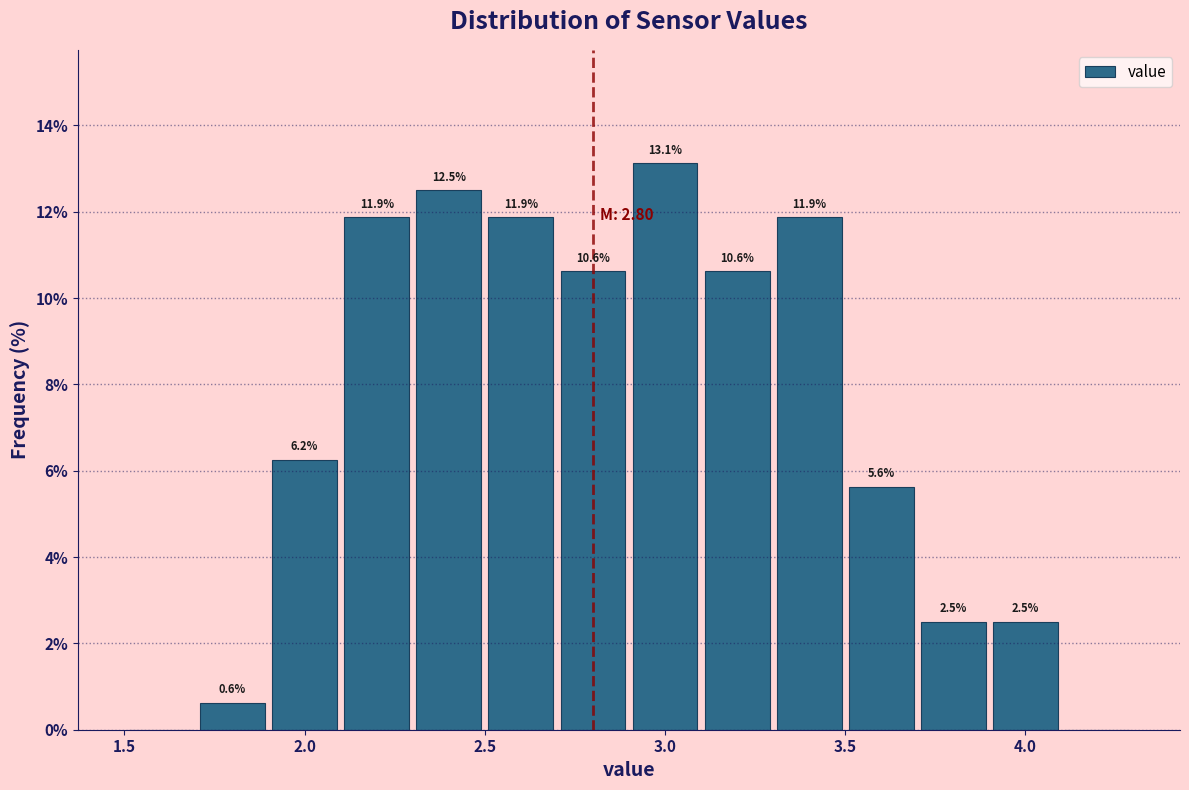

Which range on the x-axis has the tallest bar?

2.9 to 3.1